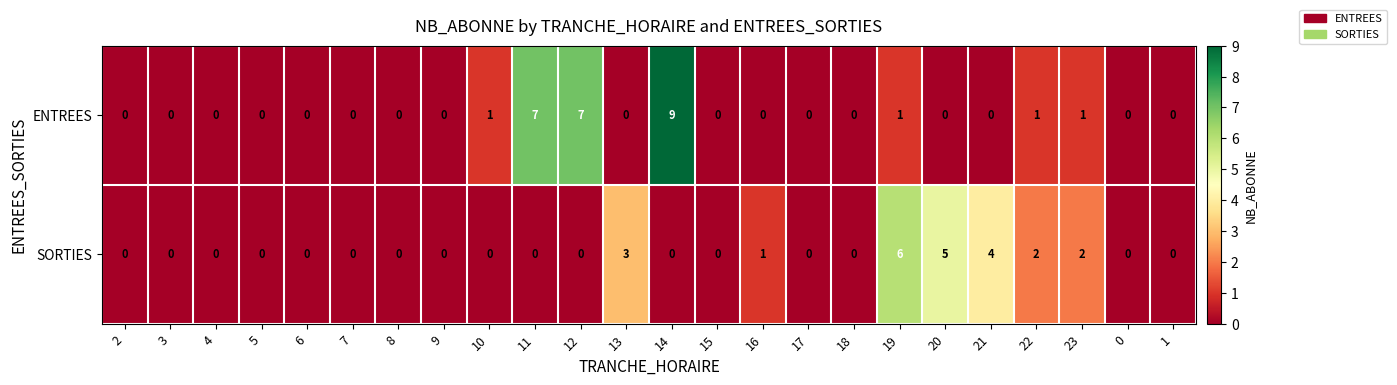

Which series has the largest total across all categories?

ENTREES